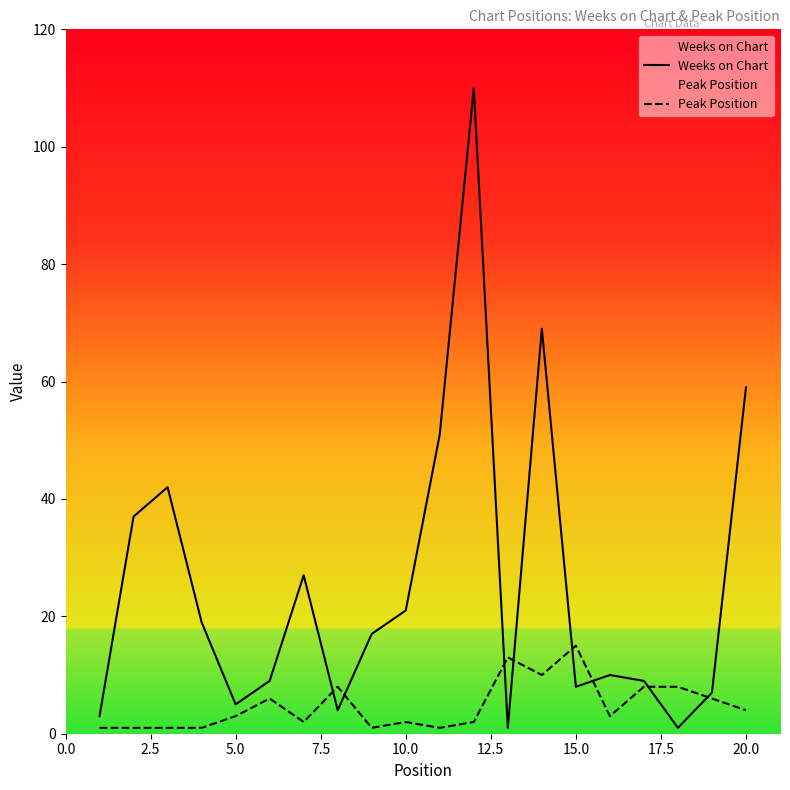

The Peak Position series shows 2 at 10.0. True or false?

True